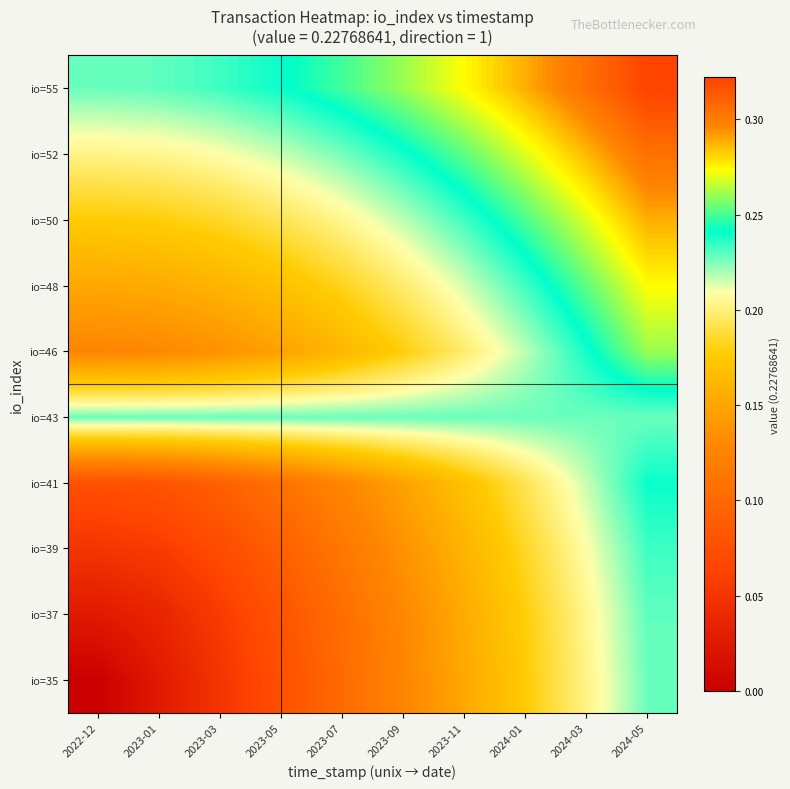

At which category is the sum across all series the highest?

2024-05